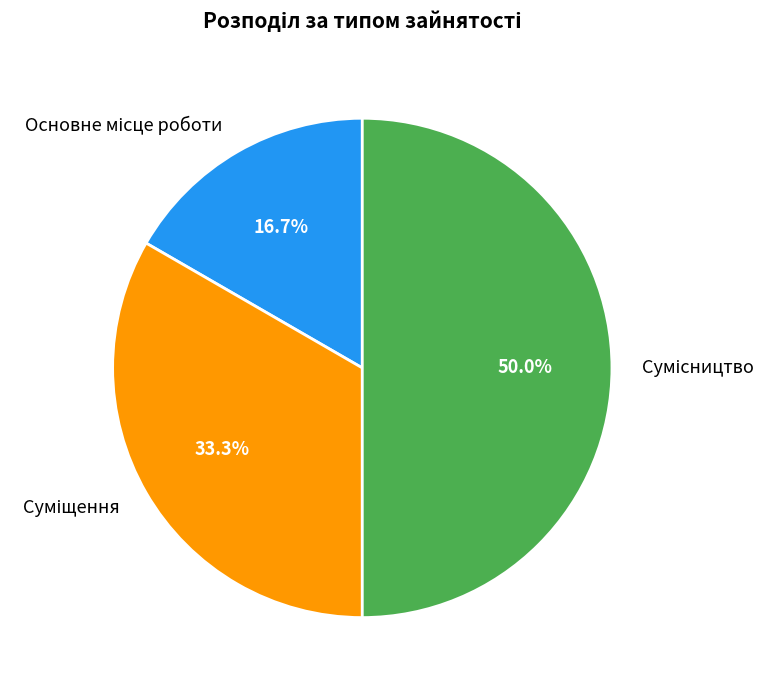

Rank the categories by value from lowest to highest.

Основне місце роботи, Суміщення, Сумісництво